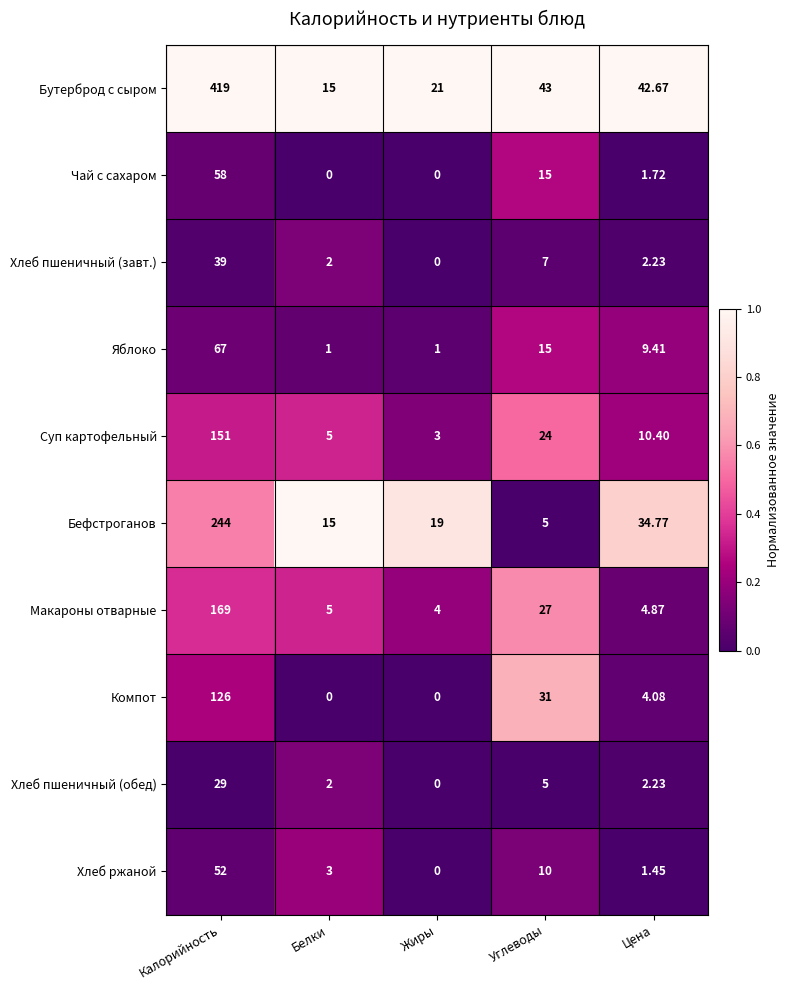

Which label corresponds to the largest value in the chart?

Калорийность